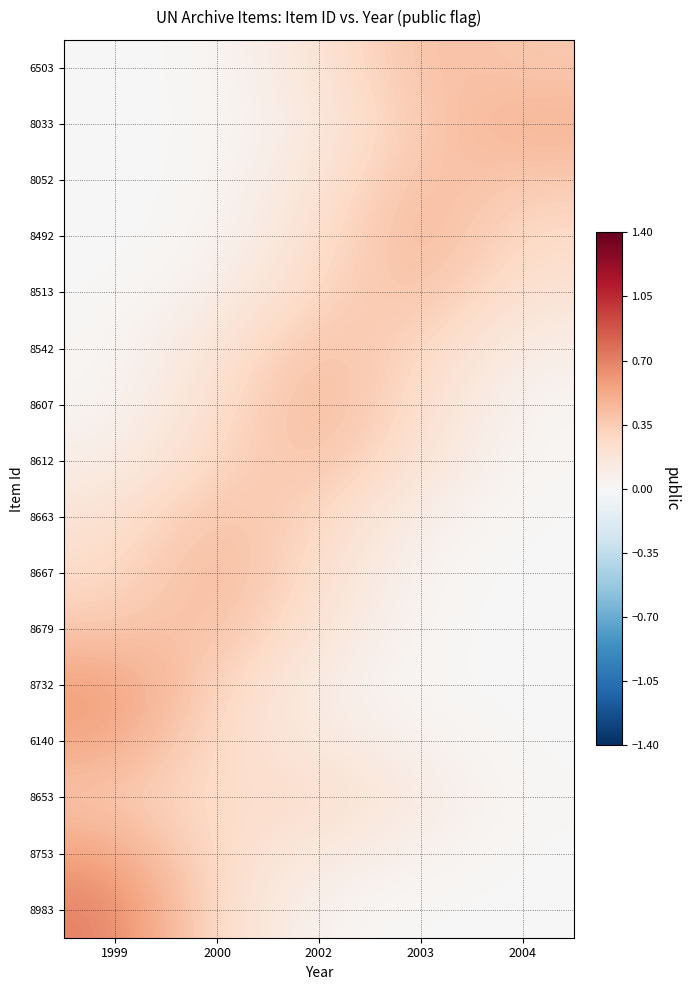

Reading left to right, list all the values displayed in this chart.

6503: 1999=0.0	2000=0.0	2002=0.2	2003=0.4	2004=0.4
8033: 1999=0.0	2000=0.0	2002=0.1	2003=0.4	2004=0.5
8052: 1999=0.0	2000=0.0	2002=0.2	2003=0.4	2004=0.4
8492: 1999=0.0	2000=0.0	2002=0.2	2003=0.5	2004=0.3
8513: 1999=0.0	2000=0.1	2002=0.3	2003=0.4	2004=0.2
8542: 1999=0.0	2000=0.2	2002=0.4	2003=0.3	2004=0.1
8607: 1999=0.0	2000=0.2	2002=0.5	2003=0.2	2004=0.0
8612: 1999=0.1	2000=0.3	2002=0.4	2003=0.2	2004=0.0
8663: 1999=0.2	2000=0.4	2002=0.3	2003=0.1	2004=0.0
8667: 1999=0.3	2000=0.5	2002=0.2	2003=0.0	2004=0.0
8679: 1999=0.4	2000=0.4	2002=0.2	2003=0.0	2004=0.0
8732: 1999=0.6	2000=0.3	2002=0.1	2003=0.0	2004=0.0
6140: 1999=0.6	2000=0.3	2002=0.1	2003=0.1	2004=0.0
8653: 1999=0.4	2000=0.2	2002=0.3	2003=0.1	2004=0.0
8753: 1999=0.6	2000=0.2	2002=0.1	2003=0.1	2004=0.0
8983: 1999=0.7	2000=0.2	2002=0.0	2003=0.0	2004=0.0